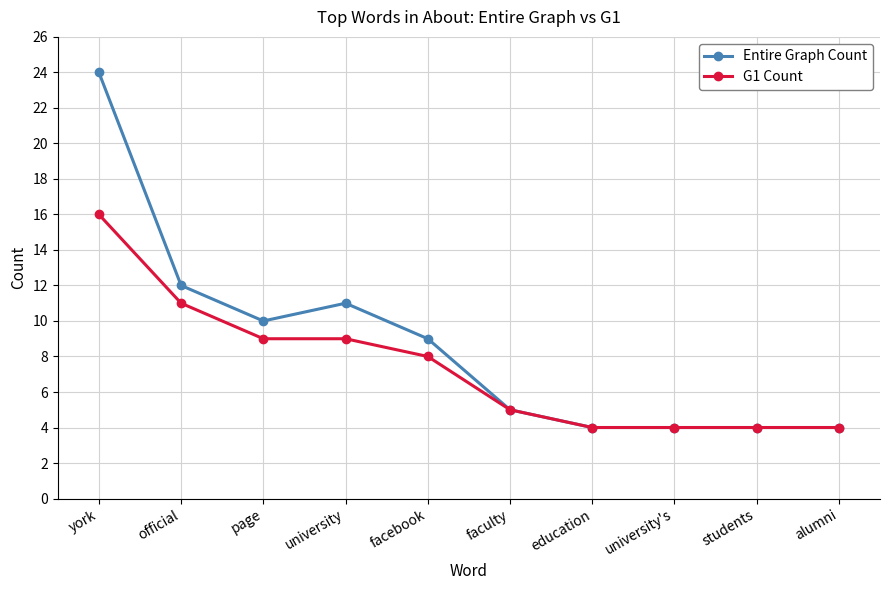

Rank the series by their average value, from lowest to highest.

G1 Count, Entire Graph Count